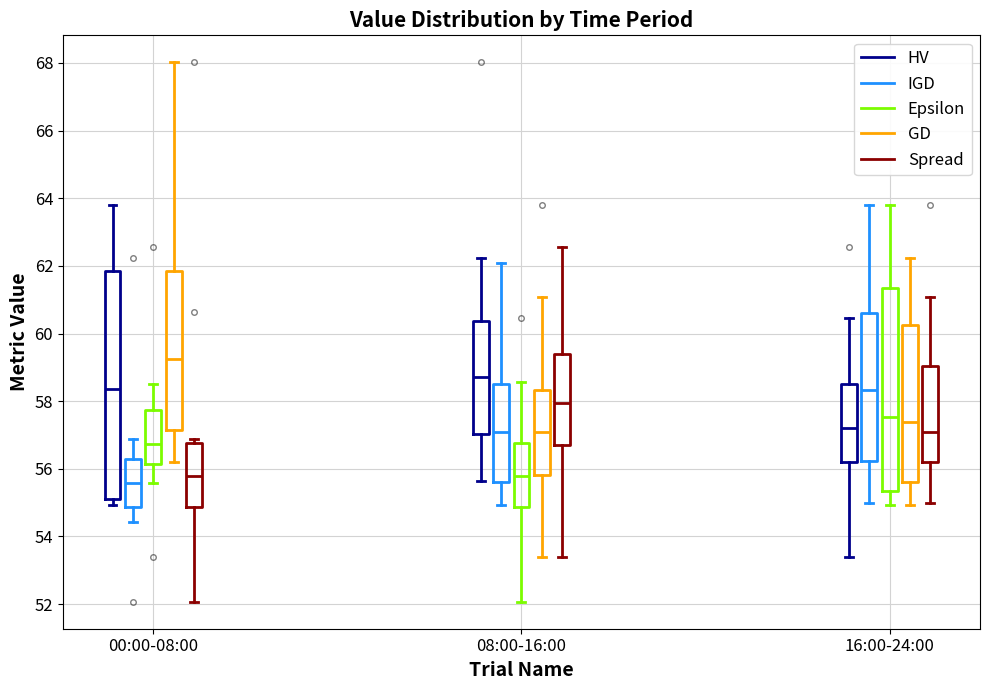

Reading left to right, transcribe this box plot: for each box, give where its median line is, the range the box spans, and where its two whiskers end, as read against the y-axis. The values are not printed on the chart, so give them approximately, as read against the axis.

00:00-08:00 (HV): median 58.4, box 55.2 to 61.8, whiskers 55.0 to 63.8
00:00-08:00 (IGD): median 55.6, box 54.8 to 56.4, whiskers 54.4 to 56.8
00:00-08:00 (Epsilon): median 56.8, box 56.2 to 57.8, whiskers 55.6 to 58.6
00:00-08:00 (GD): median 59.2, box 57.2 to 61.8, whiskers 56.2 to 68.0
00:00-08:00 (Spread): median 55.8, box 54.8 to 56.8, whiskers 52.0 to 56.8 (just above the box's upper edge)
08:00-16:00 (HV): median 58.8, box 57.0 to 60.4, whiskers 55.6 to 62.2
08:00-16:00 (IGD): median 57.0, box 55.6 to 58.6, whiskers 55.0 to 62.2
08:00-16:00 (Epsilon): median 55.8, box 54.8 to 56.8, whiskers 52.0 to 58.6
08:00-16:00 (GD): median 57.0, box 55.8 to 58.4, whiskers 53.4 to 61.0
08:00-16:00 (Spread): median 58.0, box 56.8 to 59.4, whiskers 53.4 to 62.6
16:00-24:00 (HV): median 57.2, box 56.2 to 58.6, whiskers 53.4 to 60.4
16:00-24:00 (IGD): median 58.4, box 56.2 to 60.6, whiskers 55.0 to 63.8
16:00-24:00 (Epsilon): median 57.6, box 55.4 to 61.4, whiskers 55.0 to 63.8
16:00-24:00 (GD): median 57.4, box 55.6 to 60.2, whiskers 55.0 to 62.2
16:00-24:00 (Spread): median 57.0, box 56.2 to 59.0, whiskers 55.0 to 61.0